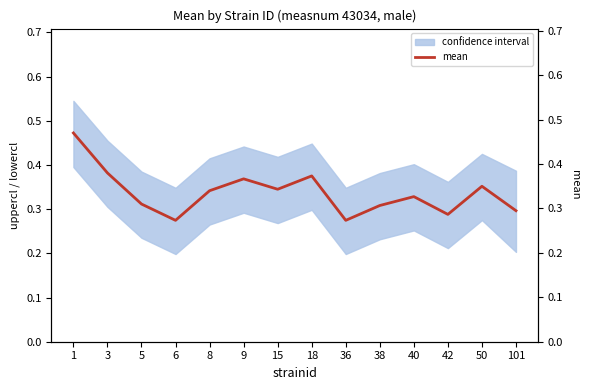

What is the value of the 7th point from the left?

0.3